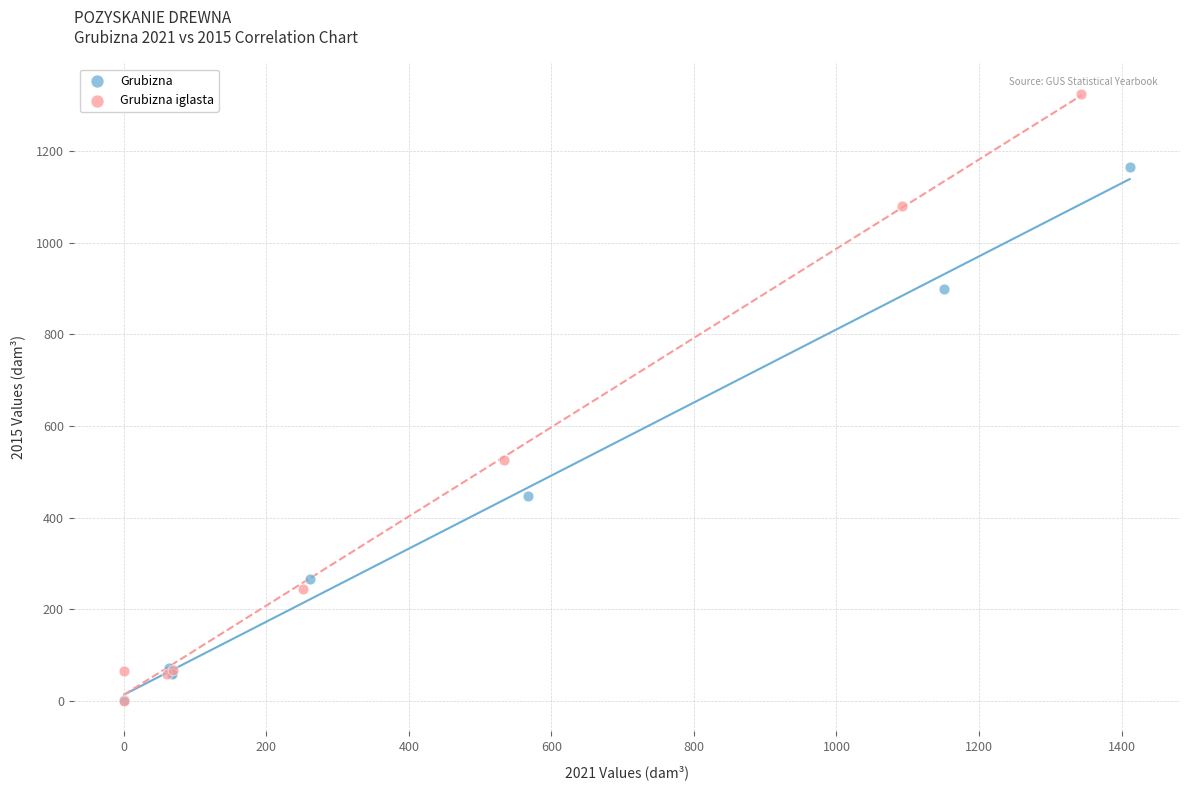

Which series has the widest spread of Y values?

Grubizna iglasta